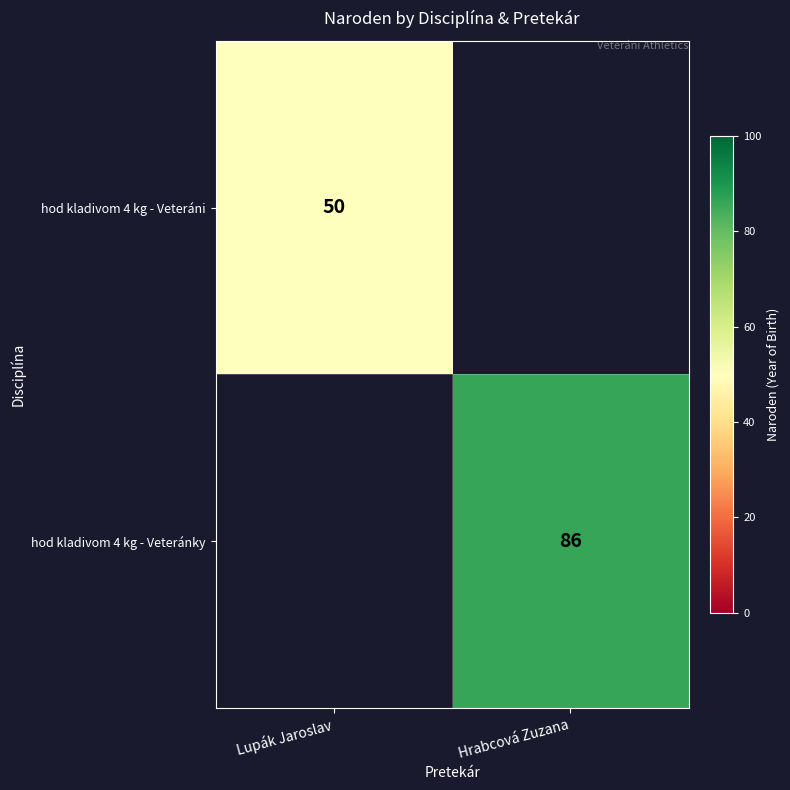

The value of hod kladivom 4 kg - Veteránky at Hrabcová Zuzana is 86. True or false?

True